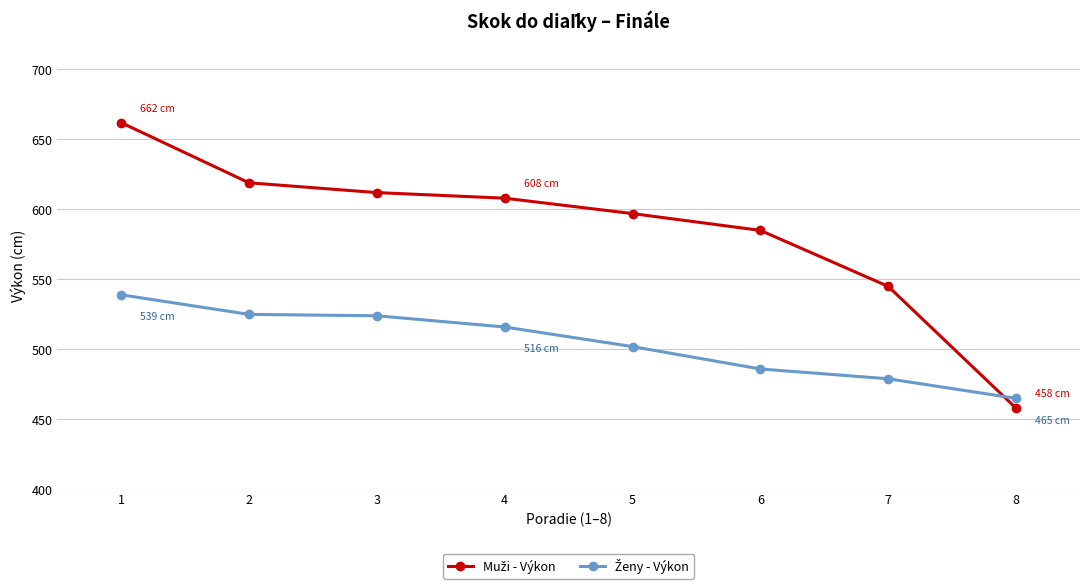

What is the smallest value displayed?

458